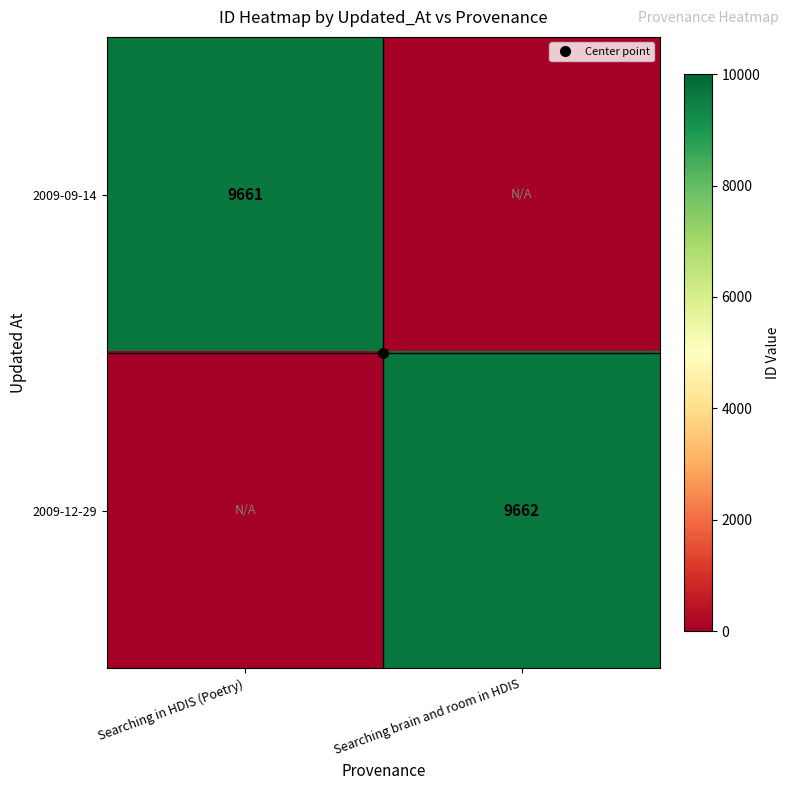

Rank the categories by 2009-09-14 value from highest to lowest.

Searching in HDIS (Poetry), Searching brain and room in HDIS